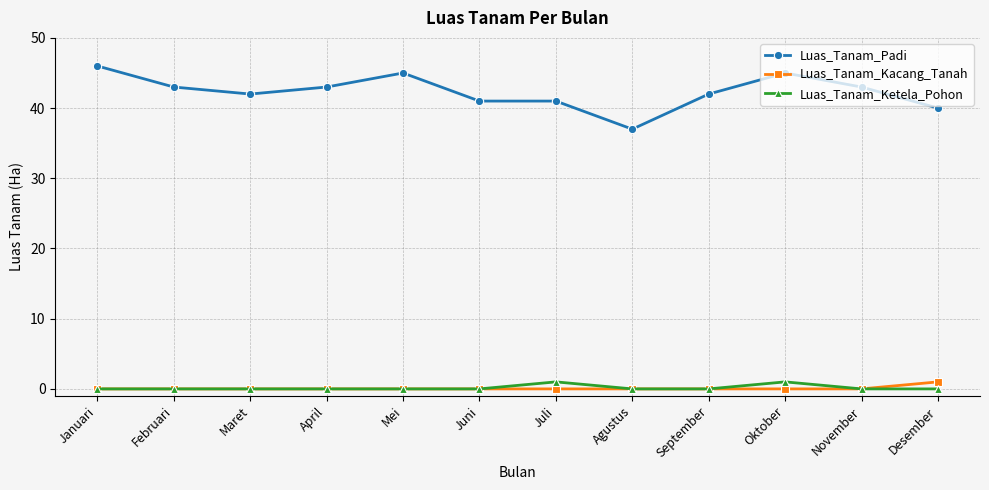

What is the difference between the highest and lowest values at Februari?

43